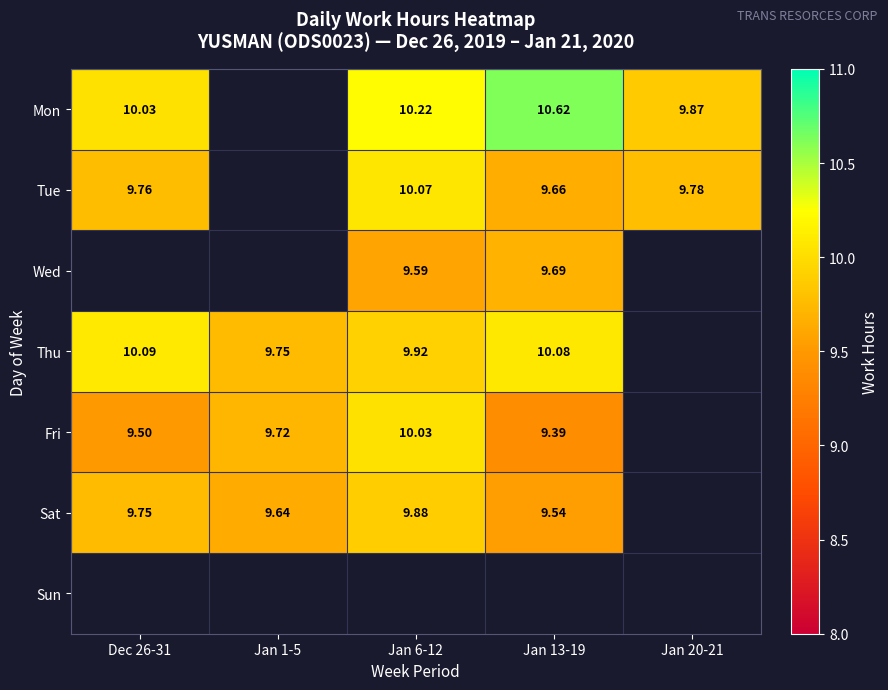

What is the sum of the Fri values at Jan 6-12 and Jan 13-19?

19.4